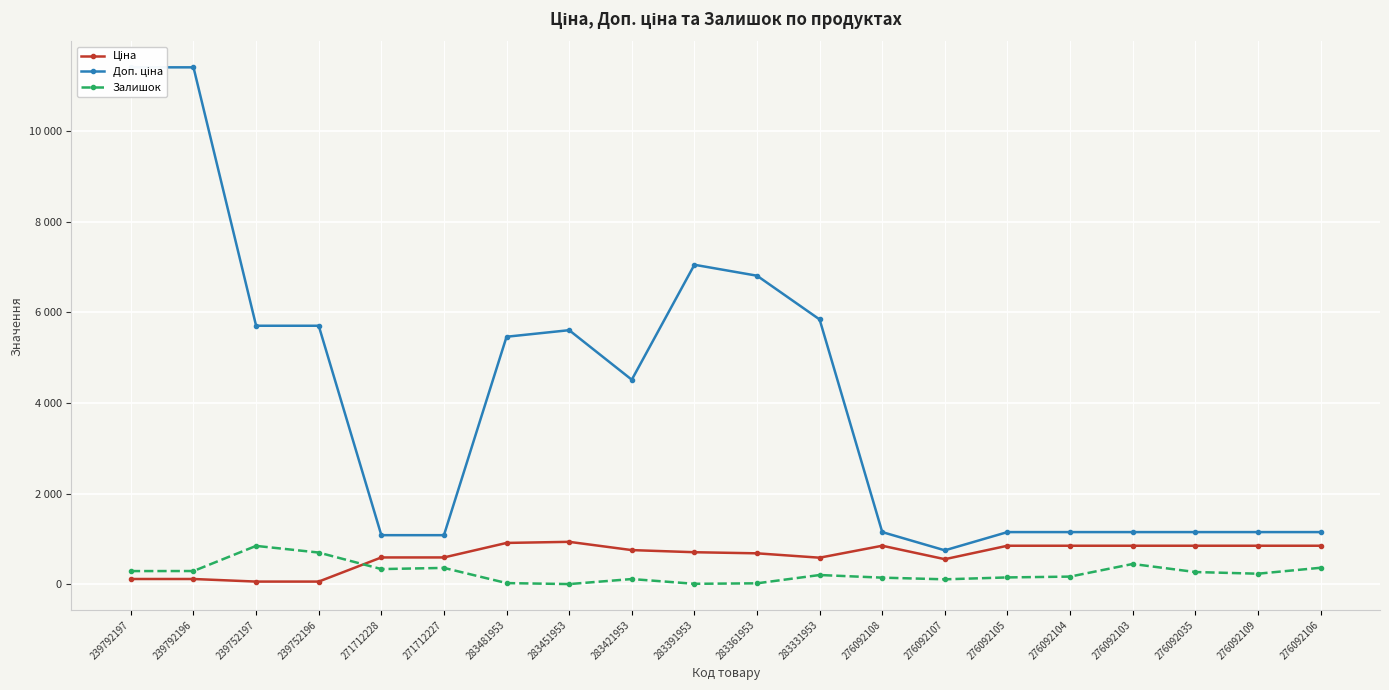

What is the difference between the Ціна values at 283331953 and 239792197?

470.3